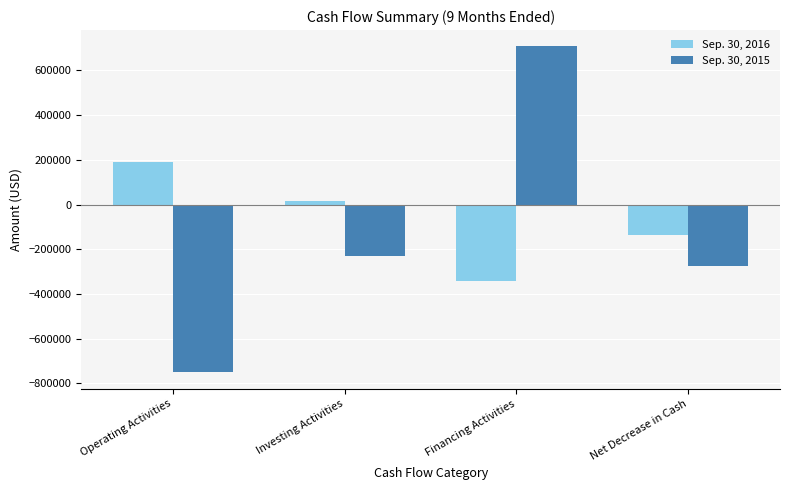

What is the label of the 2nd bar from the left?

Investing Activities